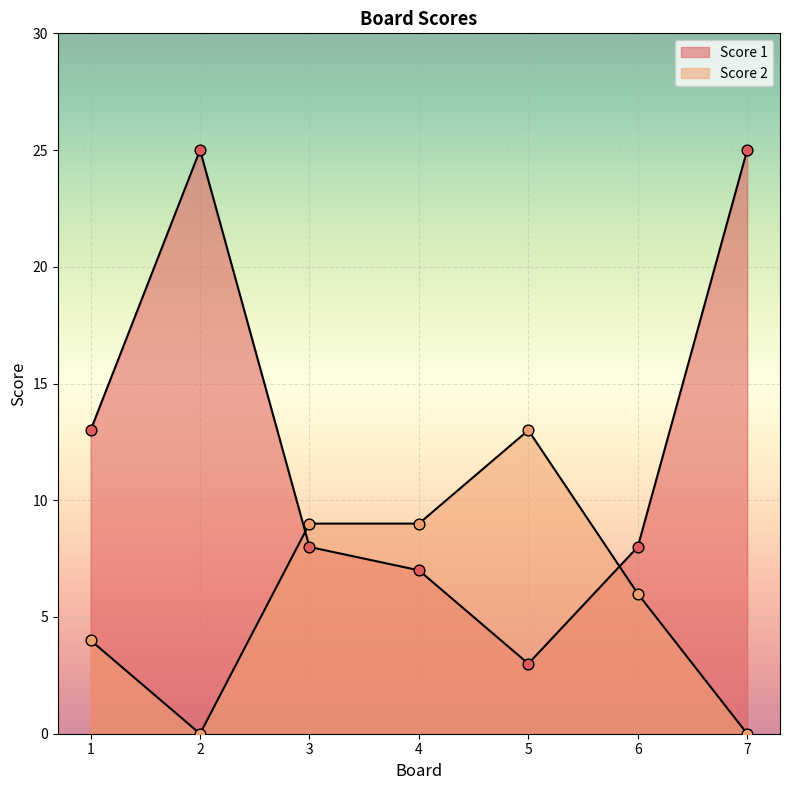

Which series has the largest total across all categories?

Score 1